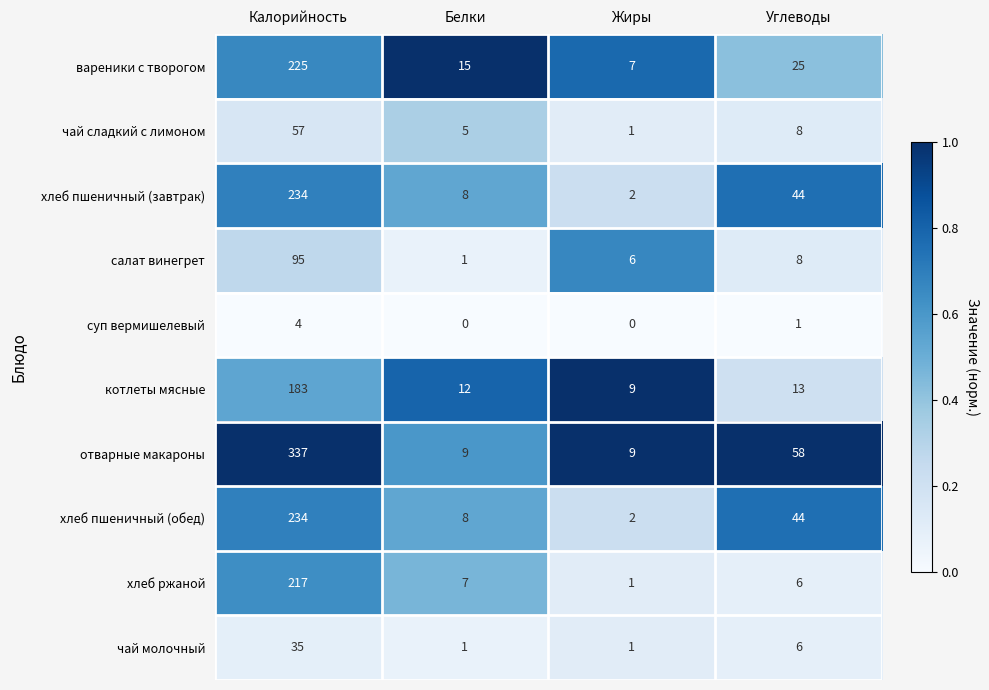

At how many categories does at least one series exceed 0?

4